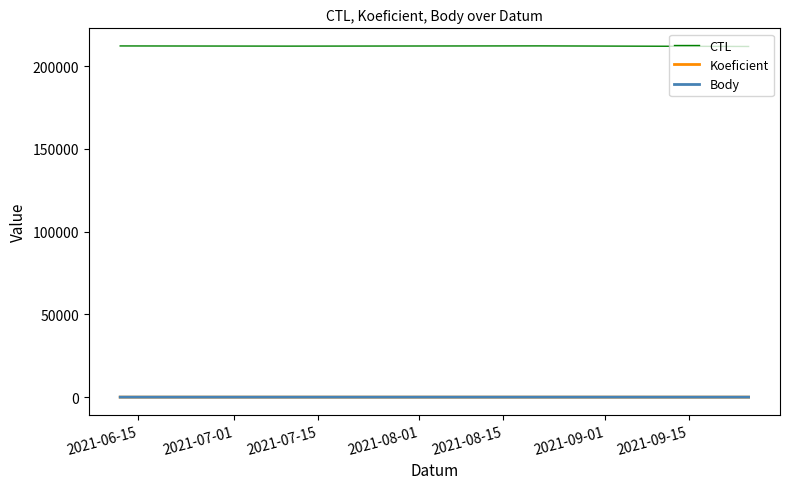

Does the chart display data point markers on the line(s)?

No